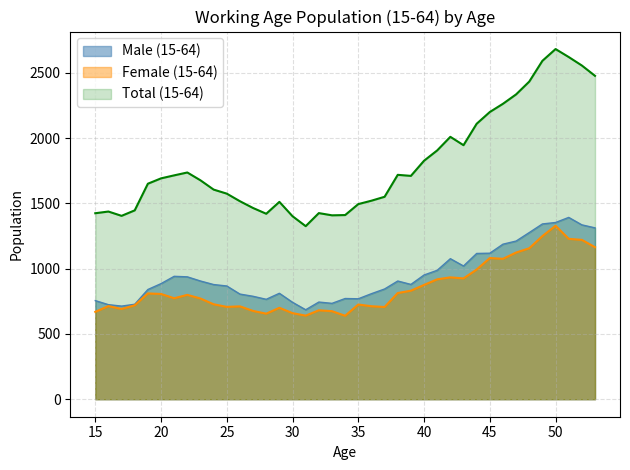

How many lines are shown in the chart?

3